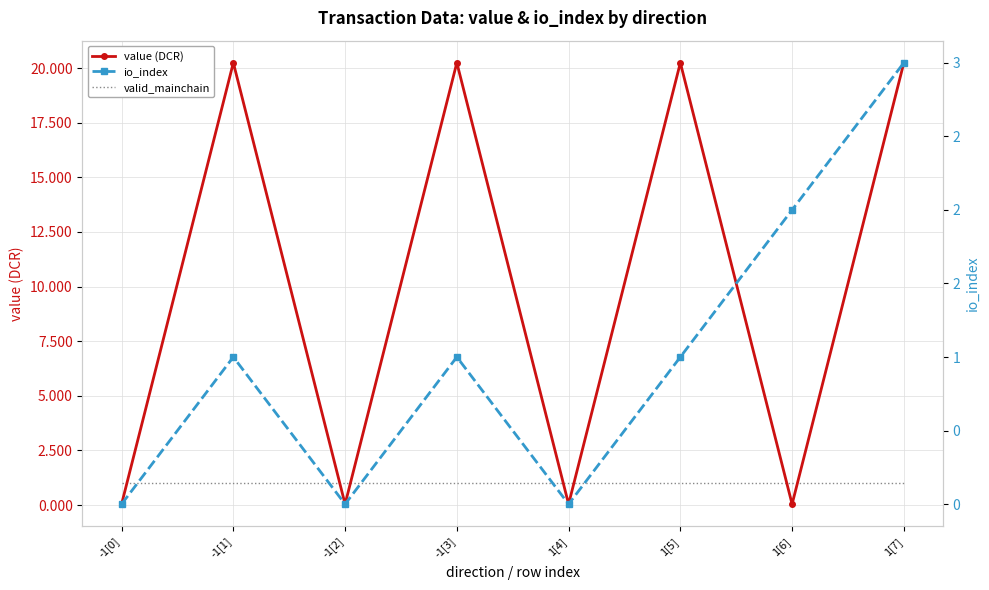

At 1[6], list the series in order from largest to smallest.

io_index, valid_mainchain, value (DCR)